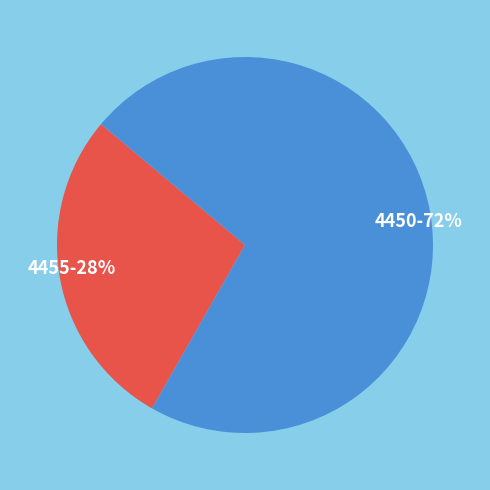

Which category accounts for the majority?

4450